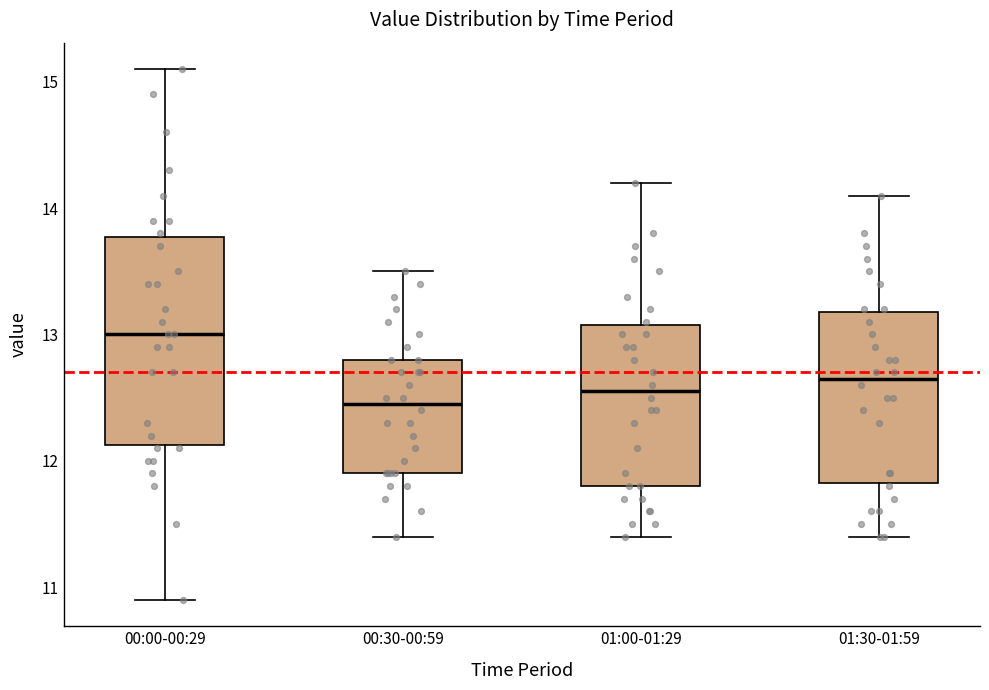

Where does the lower whisker of the box for 01:30-01:59 end on the y-axis? The values are not printed on the chart, so give them approximately, as read against the axis.

11.4